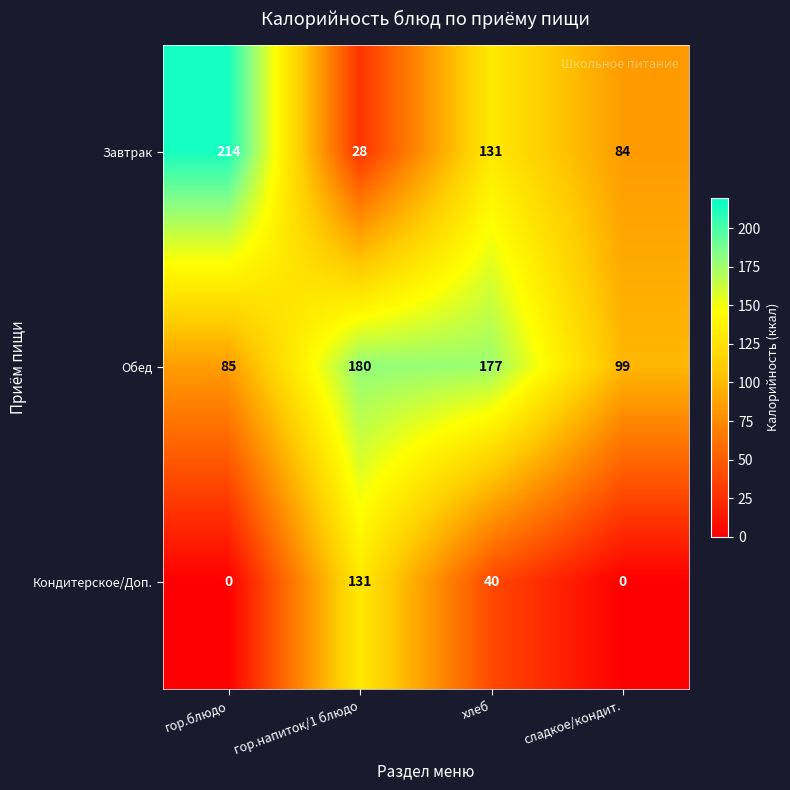

The Завтрак series shows 214 at гор.блюдо. True or false?

True